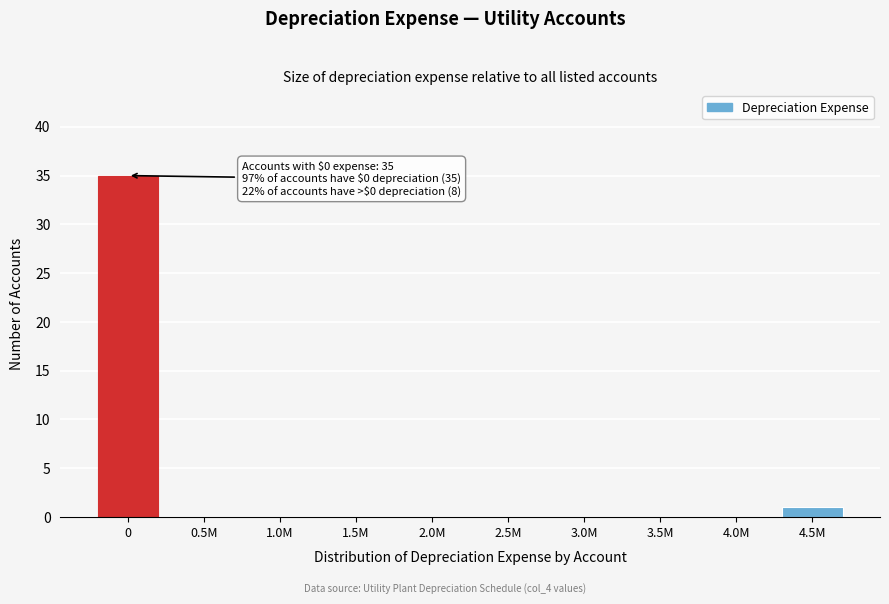

Reading left to right, list all the values displayed in this chart.

0=35	0.5M=0	1.0M=0	1.5M=0	2.0M=0	2.5M=0	3.0M=0	3.5M=0	4.0M=0	4.5M=1